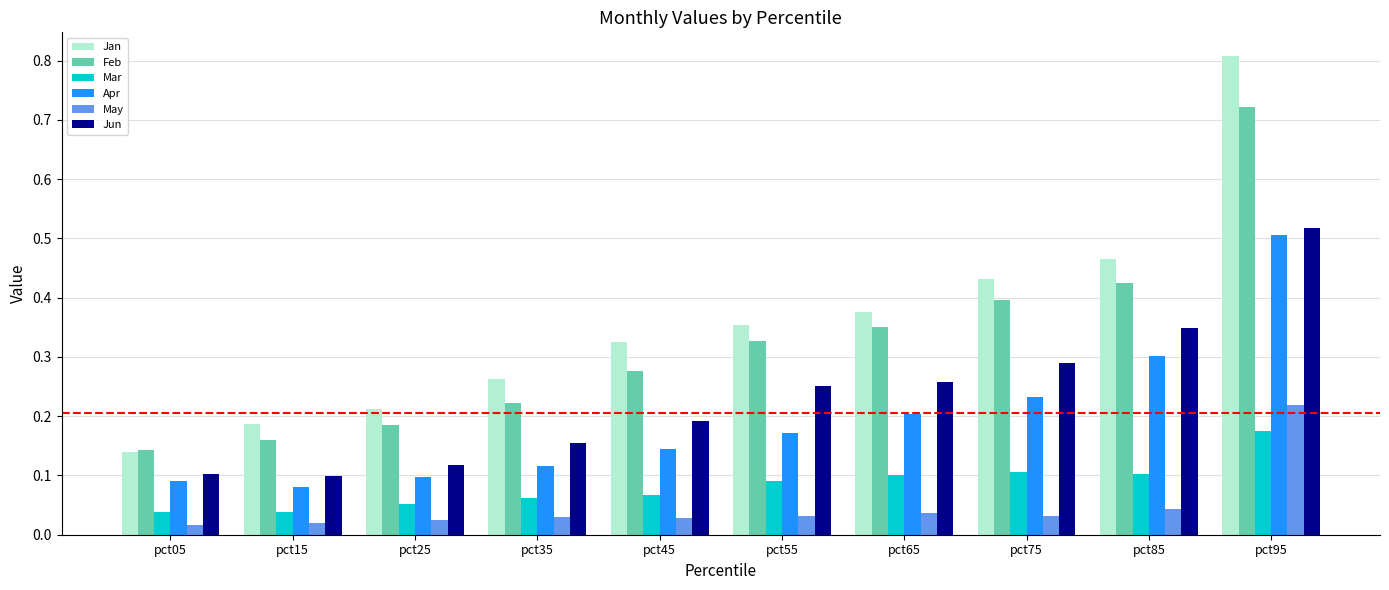

Does the chart contain any negative values?

No